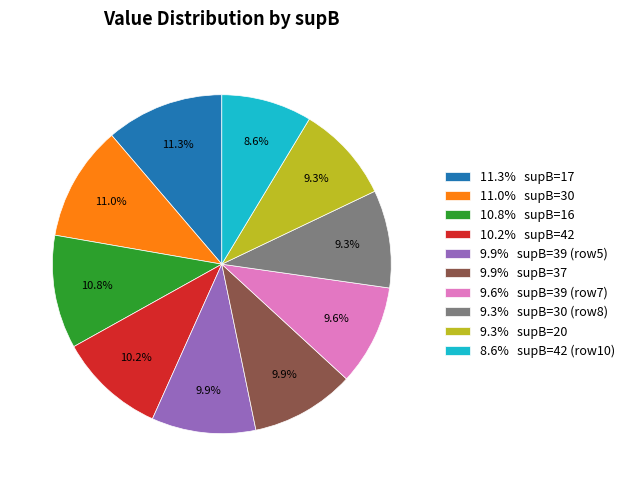

What is the smallest slice in the pie chart?

8.6% supB=42 (row10)